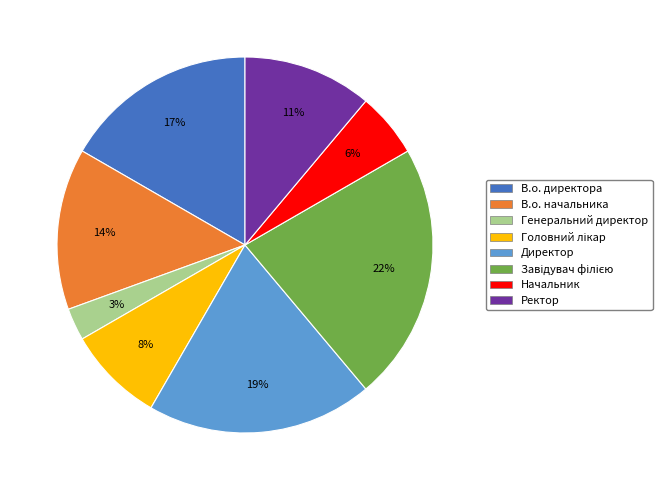

How many slices are in this pie chart?

8